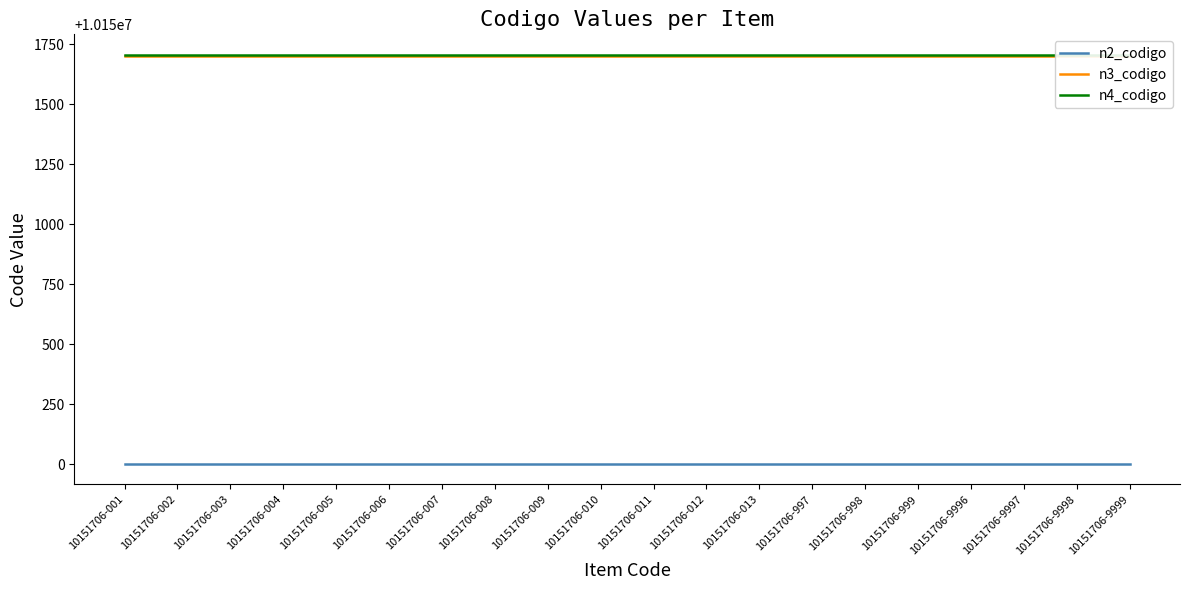

Which label corresponds to the smallest value in the chart?

10151706-001